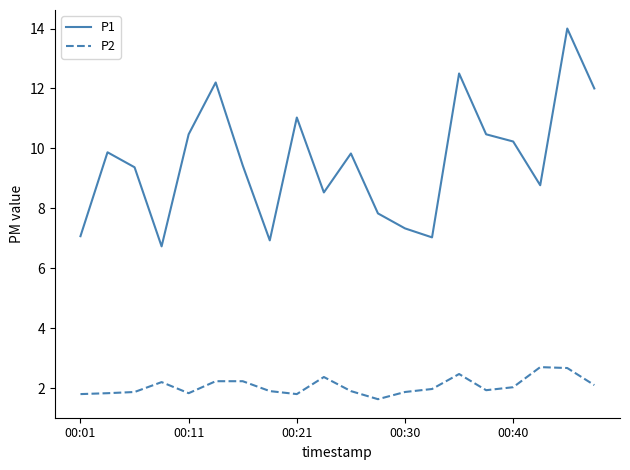

Rank the series by their average value, from lowest to highest.

P2, P1